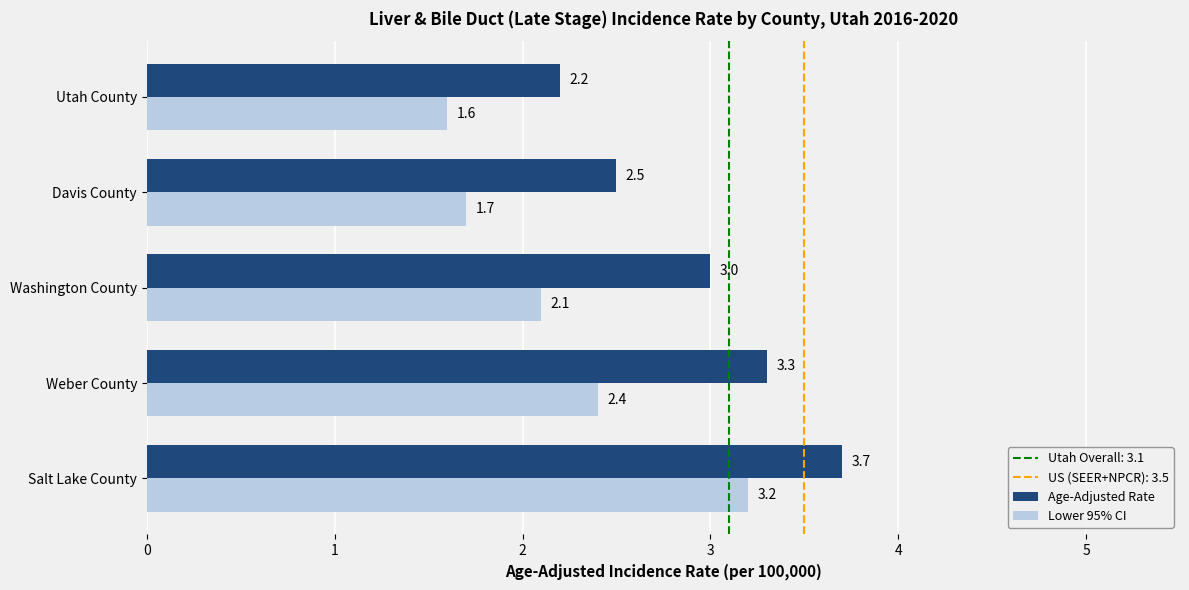

Rank the series by their average value, from lowest to highest.

Lower 95% CI, Age-Adjusted Rate